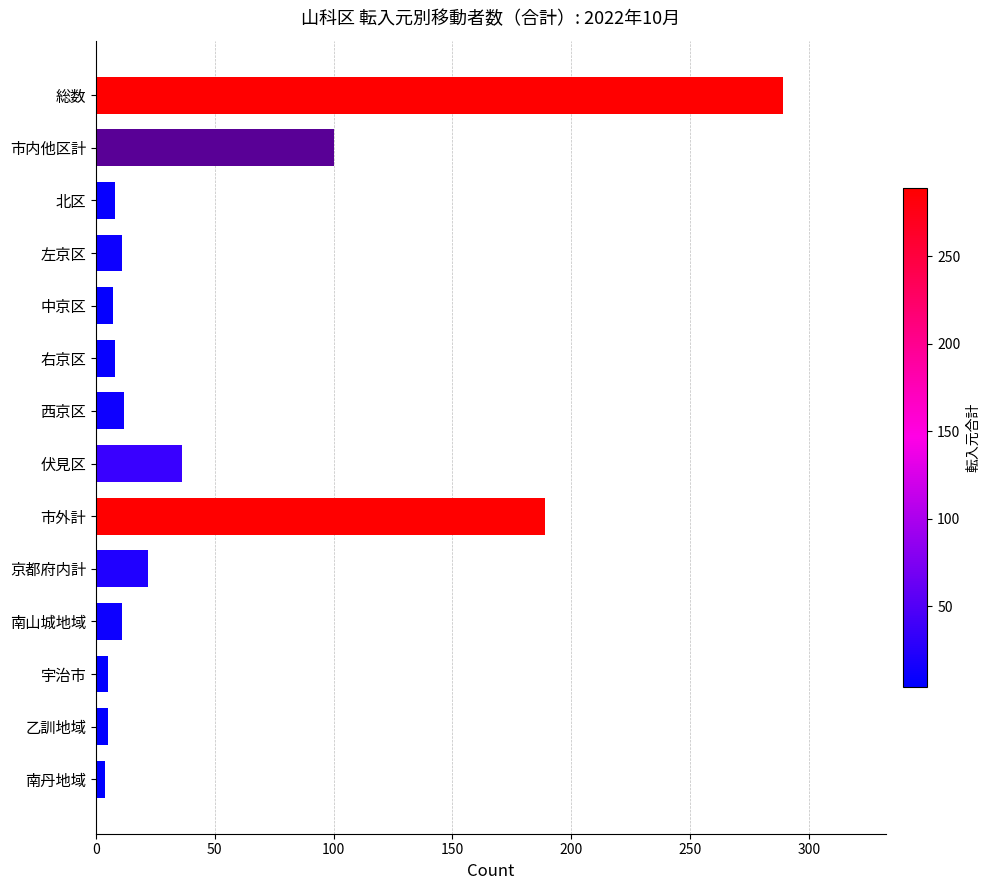

How many data points are less than 11?

6